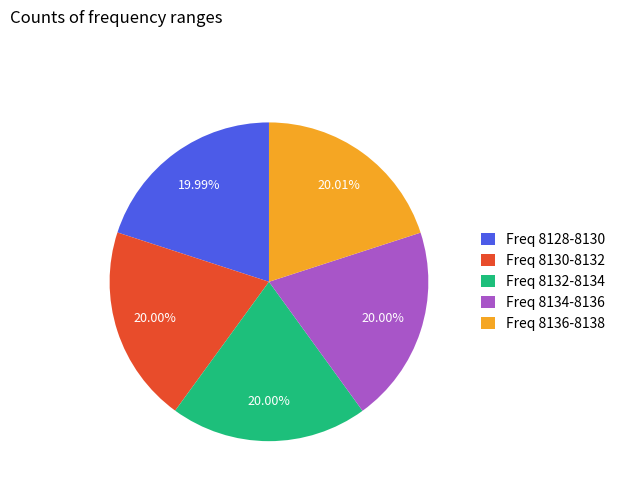

How many slices are in this pie chart?

5